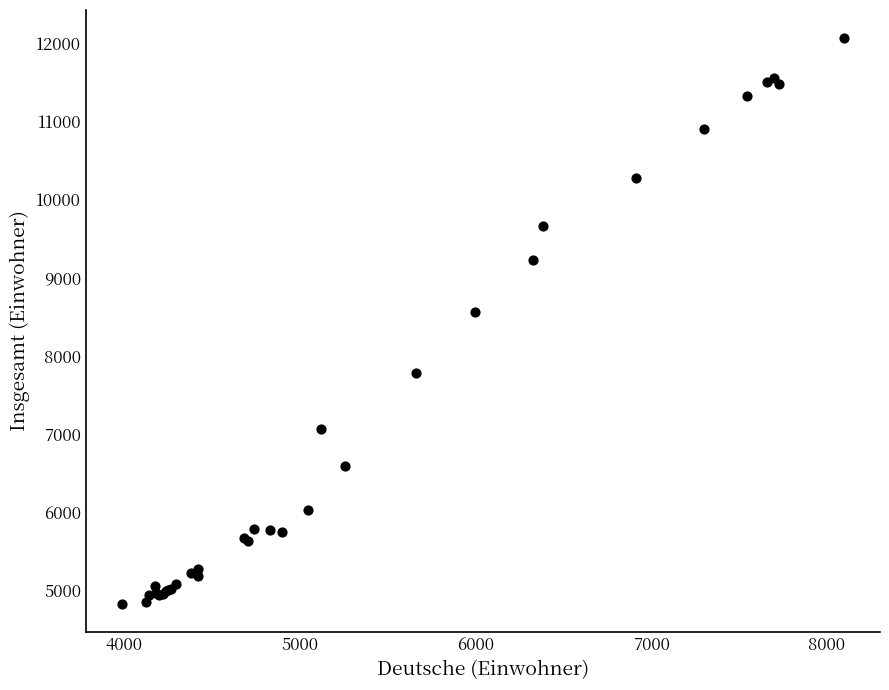

What Y value in the scatter plot is closest to 8446?

8565